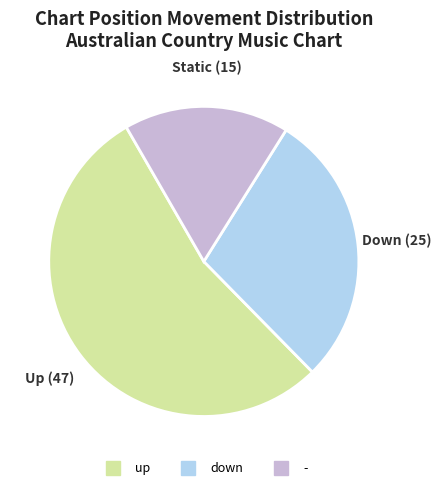

Which has a higher value, down or up?

up